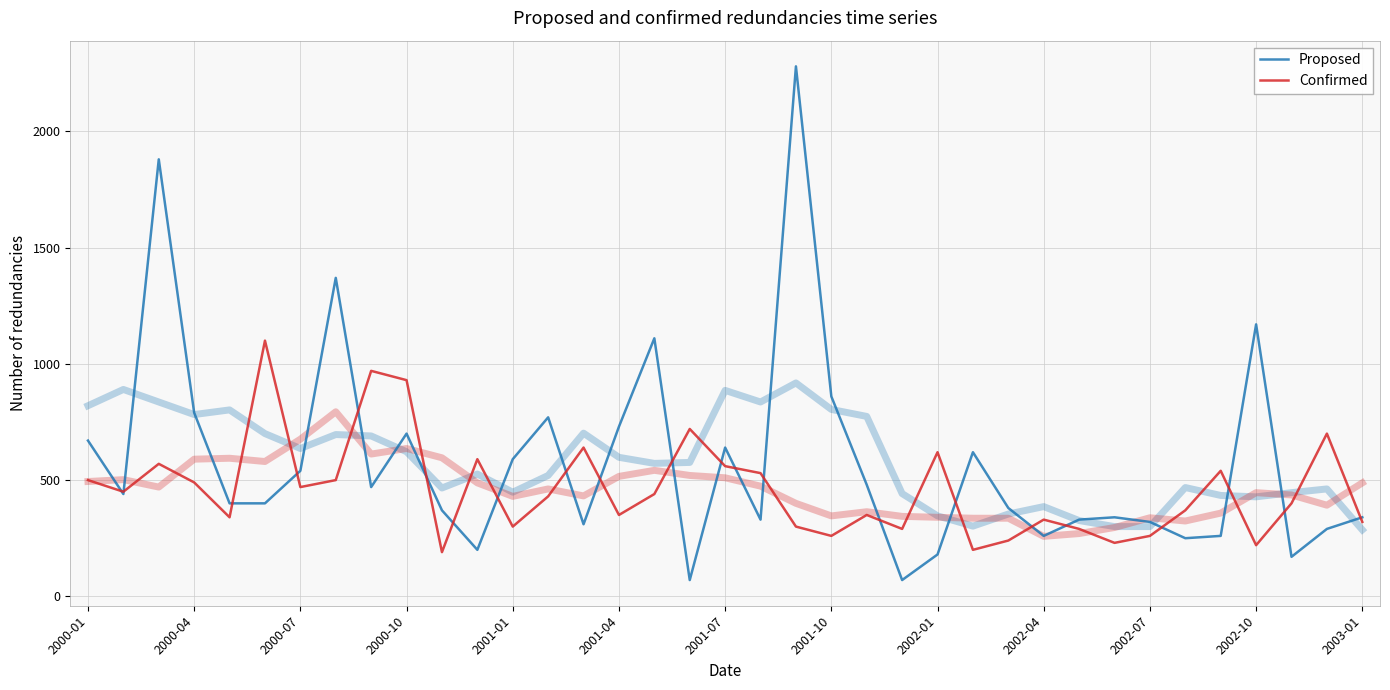

What is the value of the Confirmed point at the 35th from the left?

400